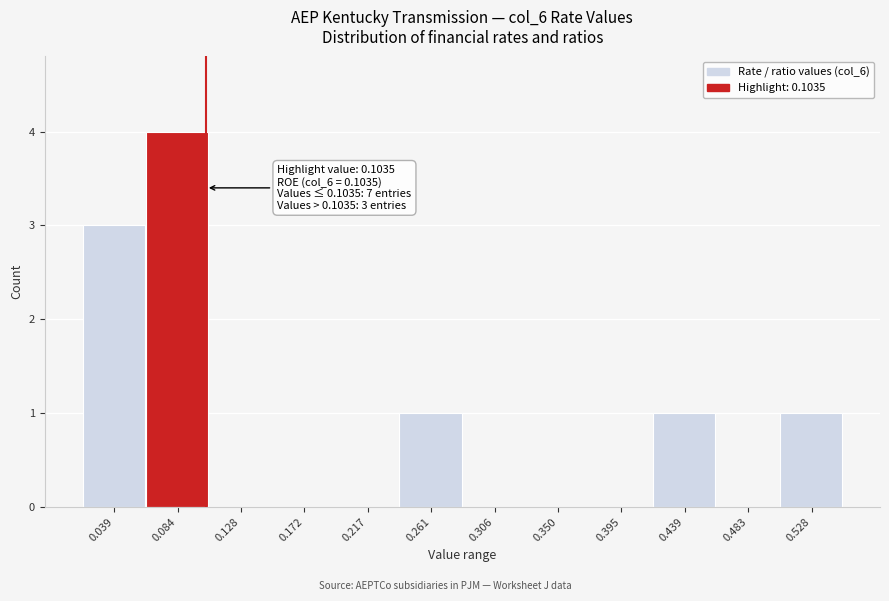

Over which range of the x-axis is the bar tallest?

0.060 to 0.105